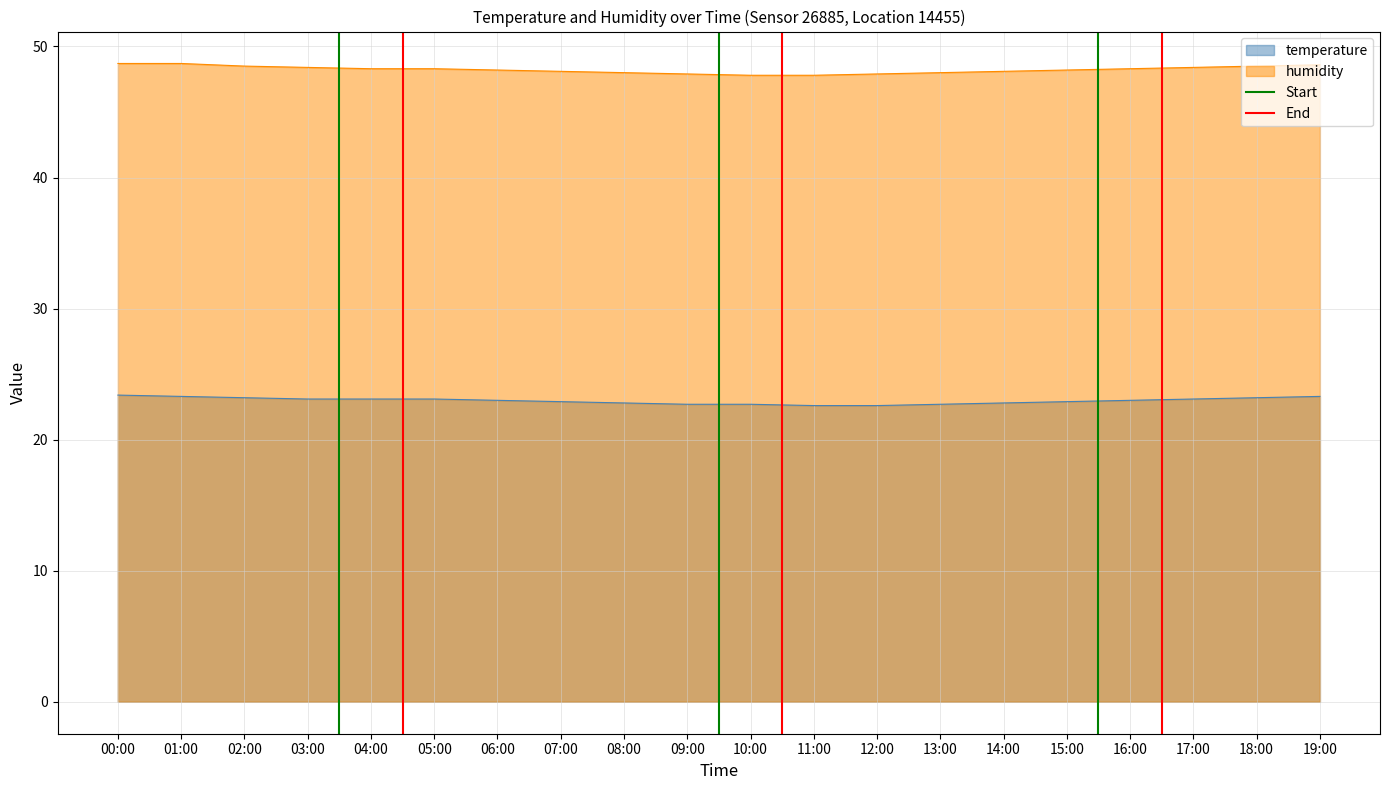

Is it true that humidity equals 48.2 at 15:00?

True